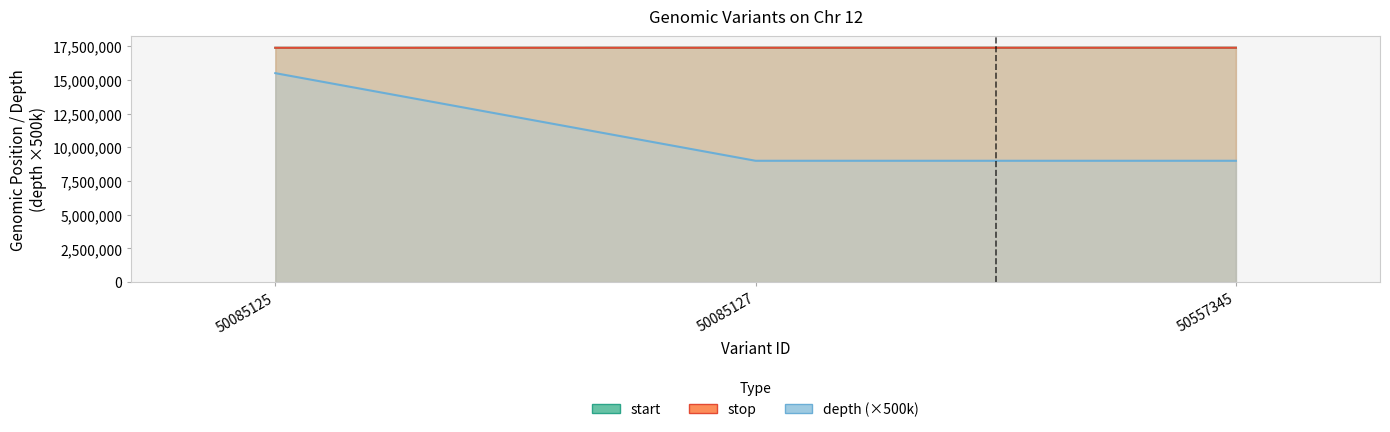

Reading left to right, list all the values displayed in this chart.

start: 17381621	17386526	17386526
stop: 17381622	17386527	17386527
depth: 15500000	9000000	9000000